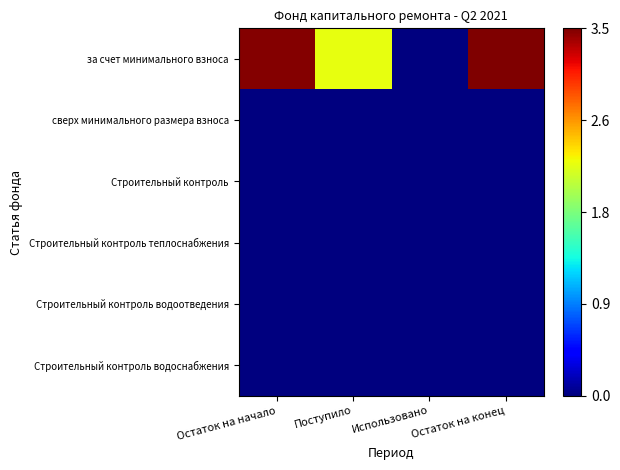

Rank the series by their maximum value, from lowest to highest.

сверх минимального размера взноса, Строительный контроль, Строительный контроль теплоснабжения, Строительный контроль водоотведения, Строительный контроль водоснабжения, за счет минимального взноса